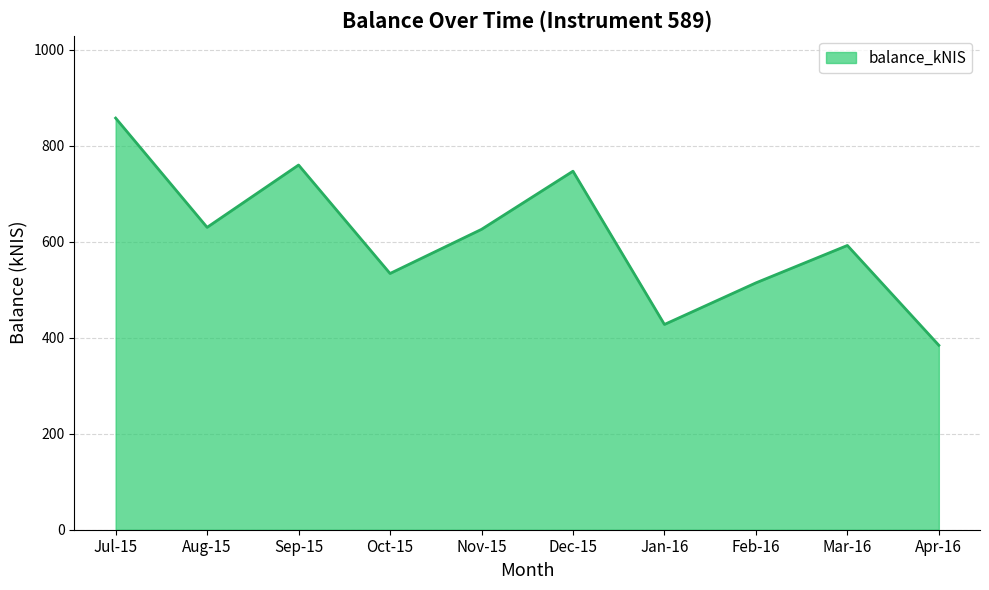

Is it true that the value at Jan-16 is 184.9?

False